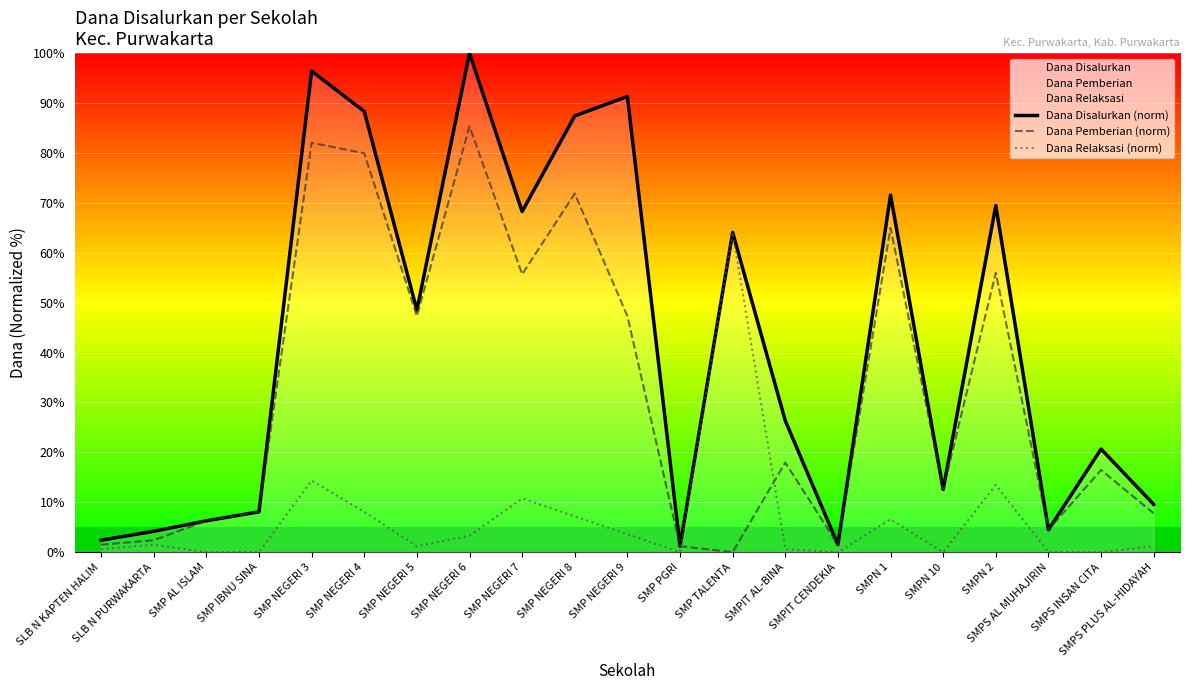

Which has a higher value, SMPN 2 or SMP IBNU SINA?

SMPN 2